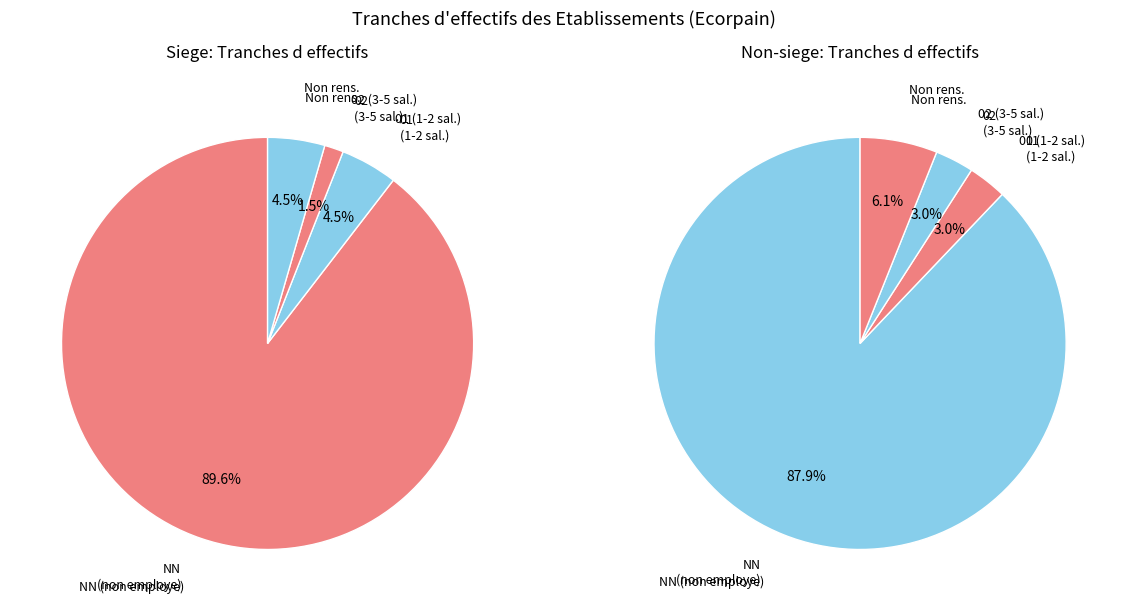

Which category has the smallest portion of the pie?

02